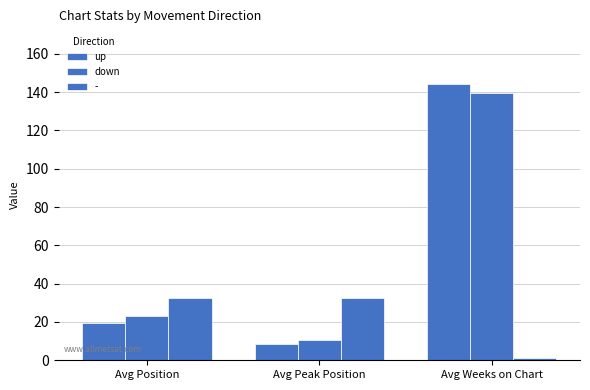

How many categories are shown in the chart?

3